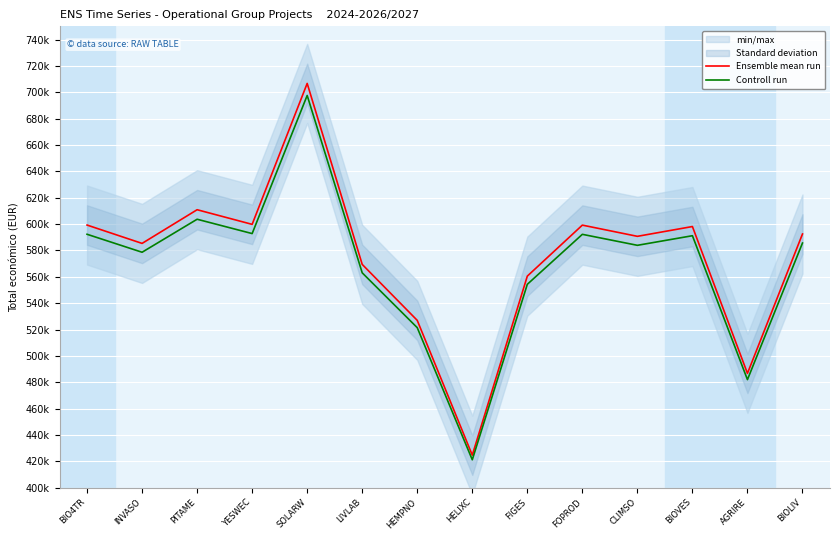

What is the greatest value displayed?

706697.0